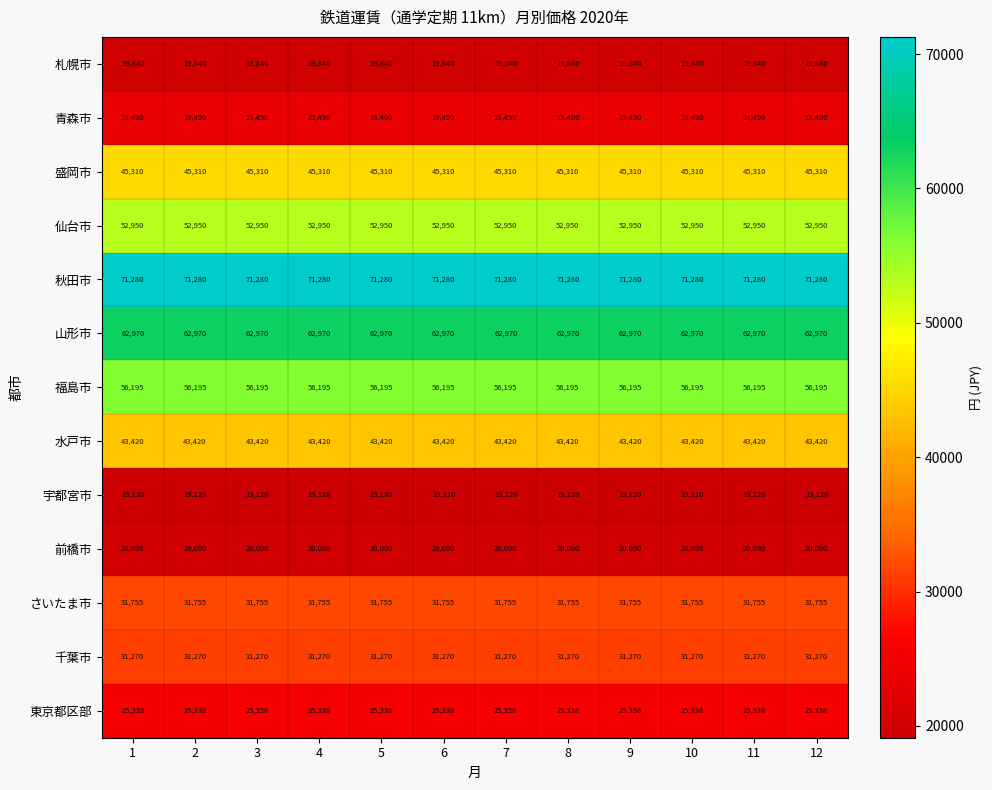

What is the sum of the 福島市 values at 11 and 2?

112390